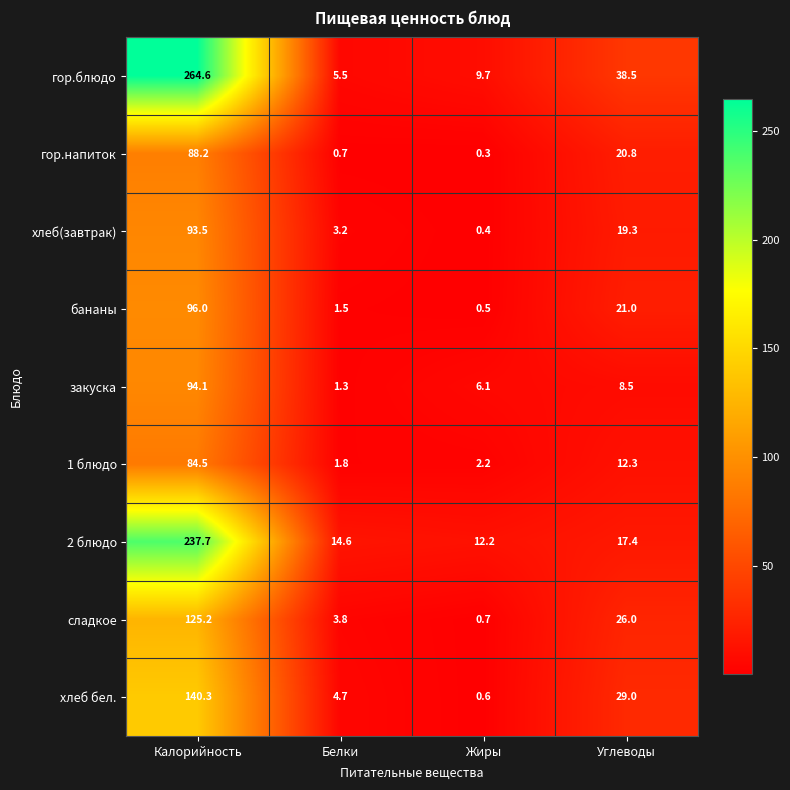

List the series in order of their peak value, highest first.

гор.блюдо, 2 блюдо, хлеб бел., сладкое, бананы, закуска, хлеб(завтрак), гор.напиток, 1 блюдо